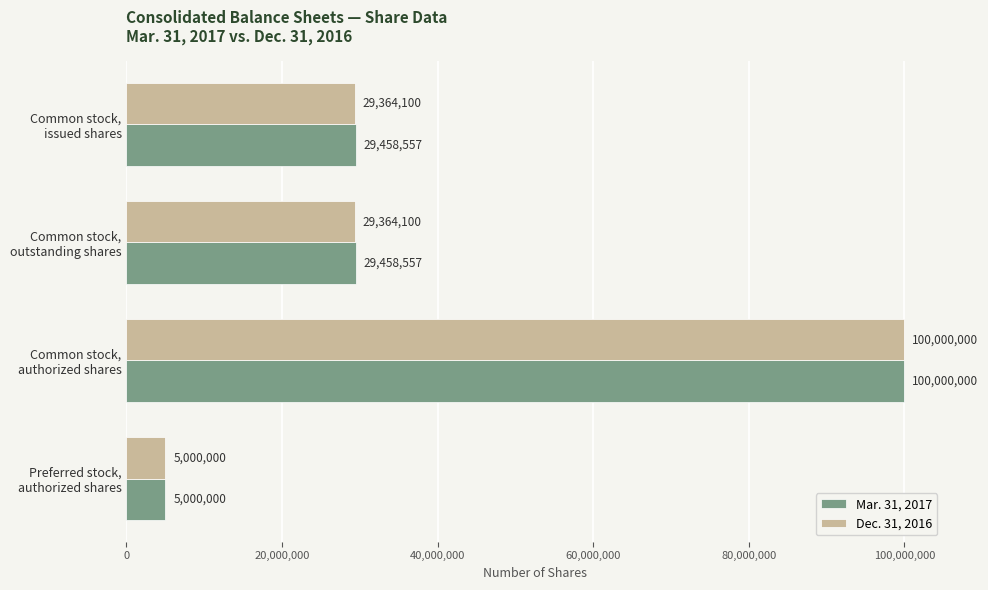

Rank the series by their average value, from highest to lowest.

Mar. 31, 2017, Dec. 31, 2016